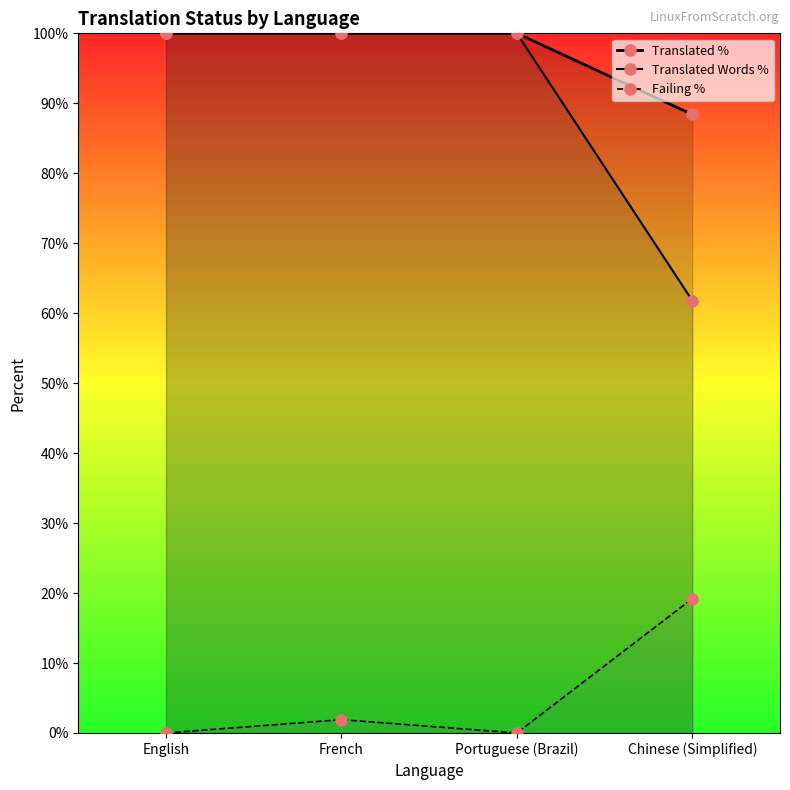

Reading left to right, what are all the values shown in this chart?

Translated %: English=100.0	French=100.0	Portuguese (Brazil)=100.0	Chinese (Simplified)=88.4
Translated Words %: English=100.0	French=100.0	Portuguese (Brazil)=100.0	Chinese (Simplified)=61.8
Failing %: English=0.0	French=1.9	Portuguese (Brazil)=0.0	Chinese (Simplified)=19.2